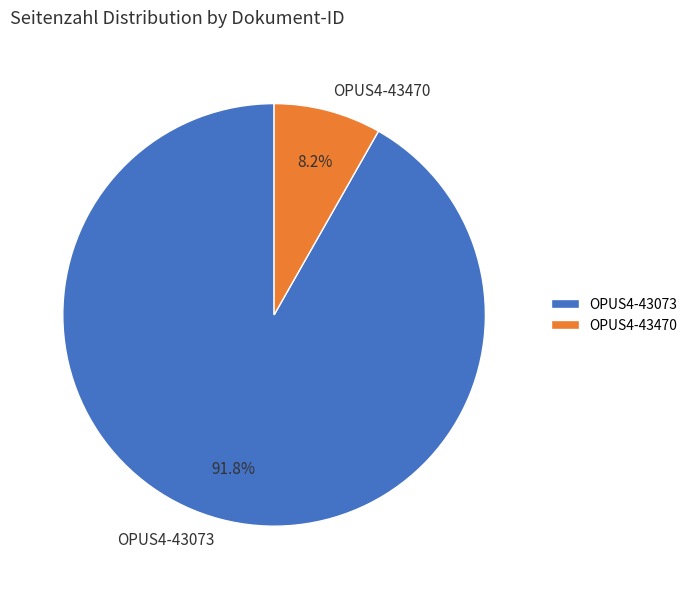

Count the number of slices in the pie.

2